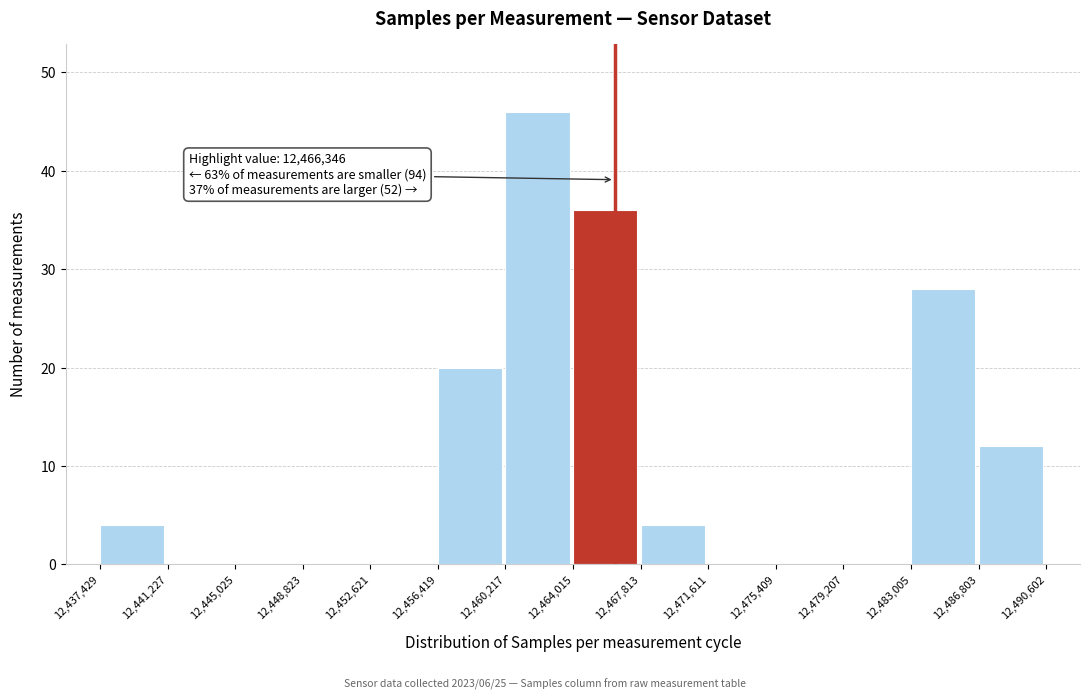

Which range on the x-axis has the tallest bar?

12,460,217 to 12,464,015